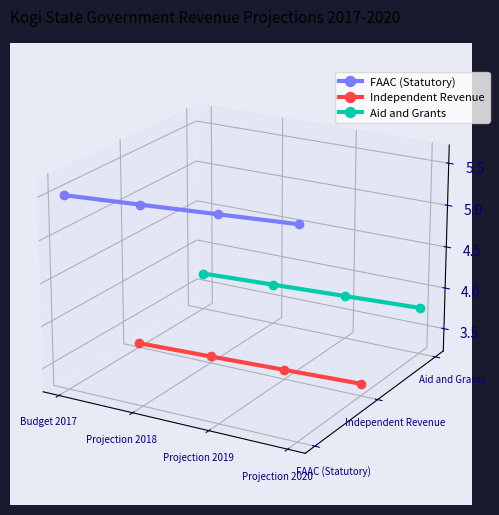

The FAAC (Statutory) series shows 0.0 at Projection 2018. True or false?

False